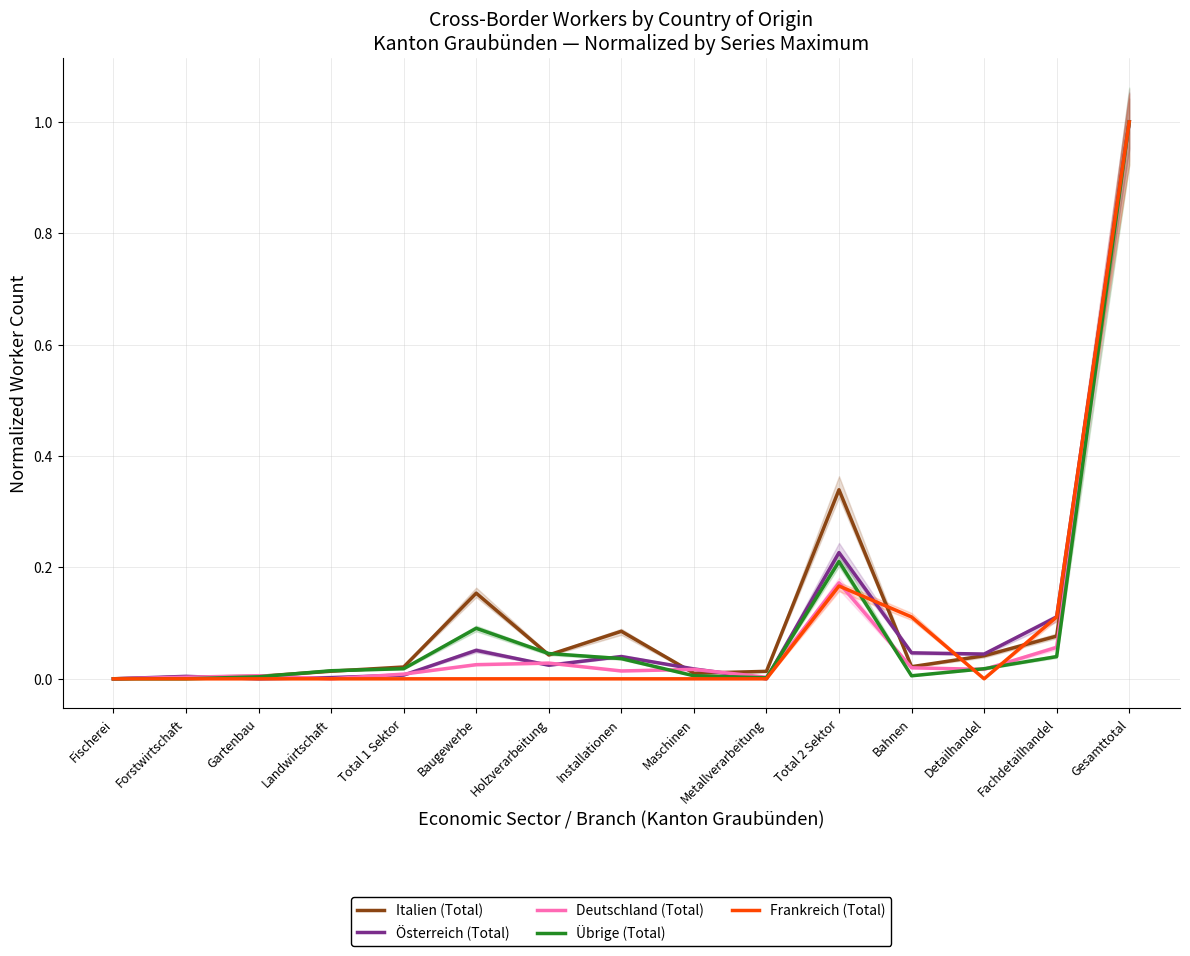

Reading left to right, list all the values displayed in this chart.

Italien (Total): Fischerei=0.0	Forstwirtschaft=0.0	Gartenbau=0.0	Landwirtschaft=0.0	Total 1 Sektor=0.0	Baugewerbe=0.2	Holzverarbeitung=0.0	Installationen=0.1	Maschinen=0.0	Metallverarbeitung=0.0	Total 2 Sektor=0.3	Bahnen=0.0	Detailhandel=0.0	Fachdetailhandel=0.1	Gesamttotal=1.0
Österreich (Total): Fischerei=0.0	Forstwirtschaft=0.0	Gartenbau=0.0	Landwirtschaft=0.0	Total 1 Sektor=0.0	Baugewerbe=0.1	Holzverarbeitung=0.0	Installationen=0.0	Maschinen=0.0	Metallverarbeitung=0.0	Total 2 Sektor=0.2	Bahnen=0.0	Detailhandel=0.0	Fachdetailhandel=0.1	Gesamttotal=1.0
Deutschland (Total): Fischerei=0.0	Forstwirtschaft=0.0	Gartenbau=0.0	Landwirtschaft=0.0	Total 1 Sektor=0.0	Baugewerbe=0.0	Holzverarbeitung=0.0	Installationen=0.0	Maschinen=0.0	Metallverarbeitung=0.0	Total 2 Sektor=0.2	Bahnen=0.0	Detailhandel=0.0	Fachdetailhandel=0.1	Gesamttotal=1.0
Übrige (Total): Fischerei=0.0	Forstwirtschaft=0.0	Gartenbau=0.0	Landwirtschaft=0.0	Total 1 Sektor=0.0	Baugewerbe=0.1	Holzverarbeitung=0.0	Installationen=0.0	Maschinen=0.0	Metallverarbeitung=0.0	Total 2 Sektor=0.2	Bahnen=0.0	Detailhandel=0.0	Fachdetailhandel=0.0	Gesamttotal=1.0
Frankreich (Total): Fischerei=0.0	Forstwirtschaft=0.0	Gartenbau=0.0	Landwirtschaft=0.0	Total 1 Sektor=0.0	Baugewerbe=0.0	Holzverarbeitung=0.0	Installationen=0.0	Maschinen=0.0	Metallverarbeitung=0.0	Total 2 Sektor=0.2	Bahnen=0.1	Detailhandel=0.0	Fachdetailhandel=0.1	Gesamttotal=1.0